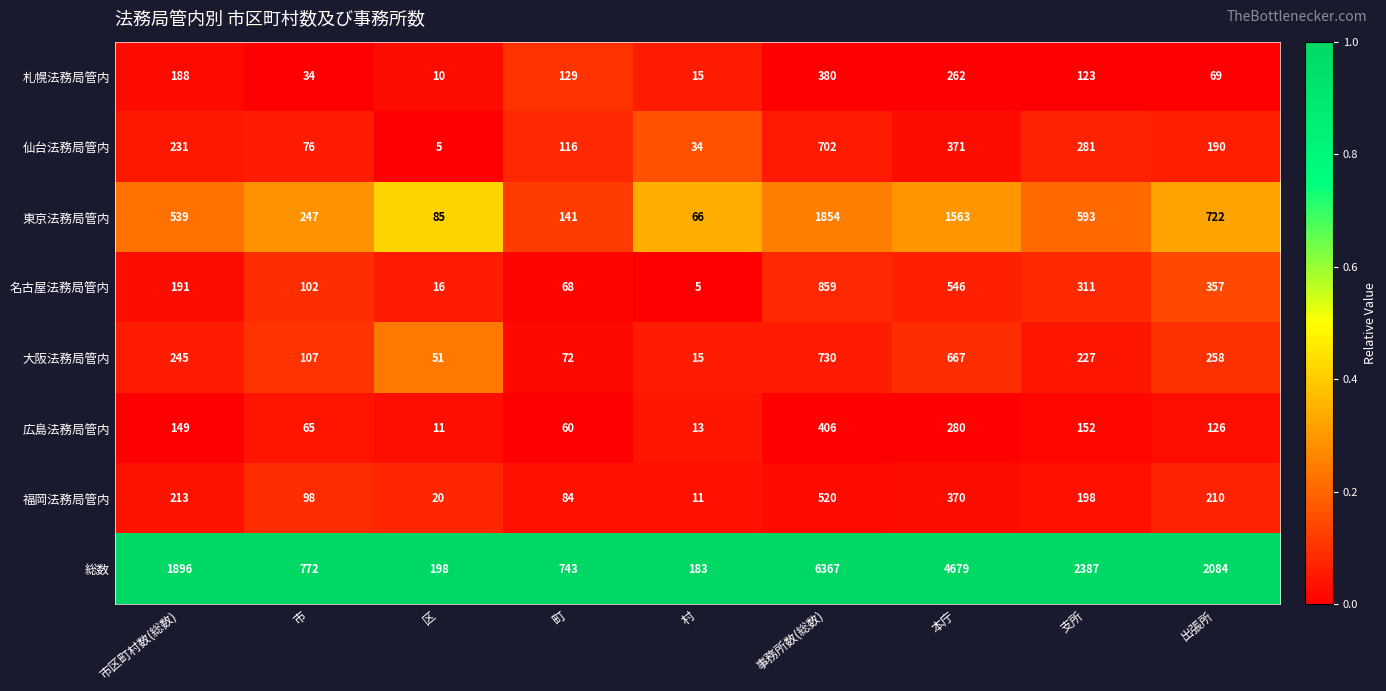

Rank the series at 区 from highest to lowest value.

総数, 東京法務局管内, 大阪法務局管内, 福岡法務局管内, 名古屋法務局管内, 広島法務局管内, 札幌法務局管内, 仙台法務局管内